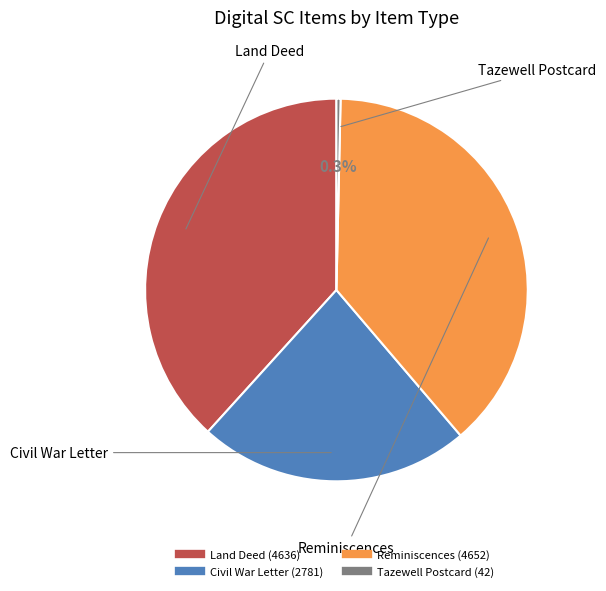

Is there any slice that represents more than half of the pie?

No